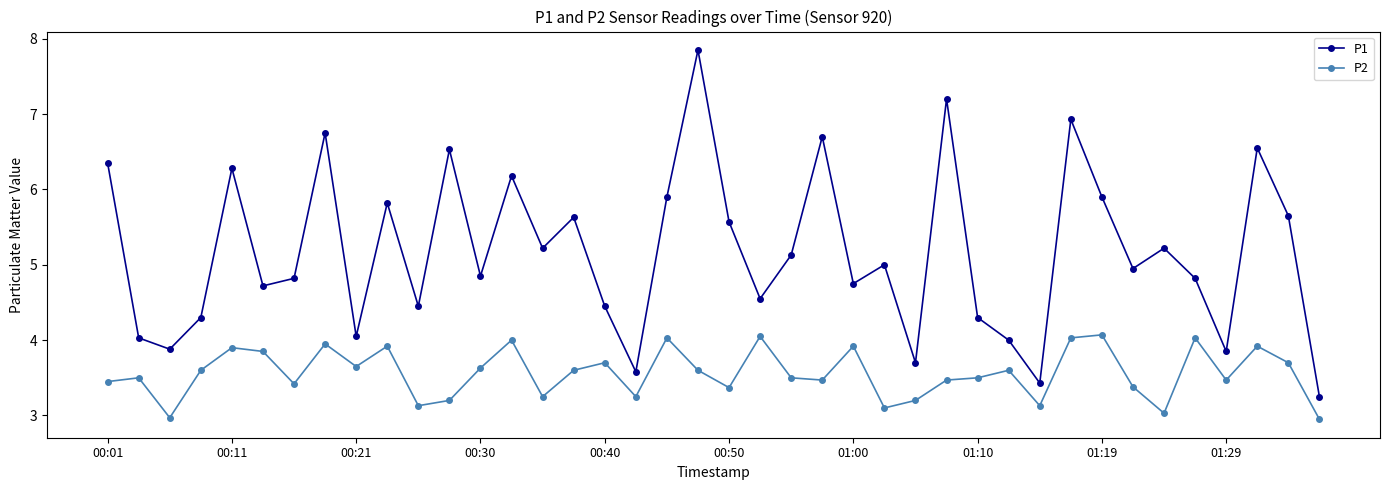

Rank the series by their maximum value, from lowest to highest.

P2, P1